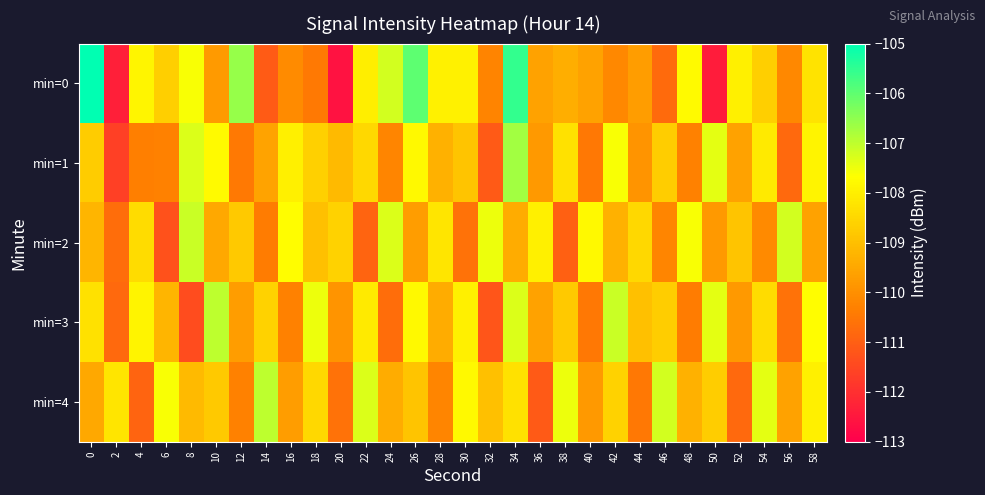

Reading left to right, list all the values displayed in this chart.

min=0: 0=-101.9	2=-112.3	4=-107.9	6=-108.7	8=-107.6	10=-109.8	12=-106.6	14=-111.1	16=-110.1	18=-110.5	20=-112.6	22=-108.0	24=-107.2	26=-106.0	28=-108.0	30=-108.0	32=-110.2	34=-105.6	36=-109.6	38=-109.4	40=-109.6	42=-110.1	44=-109.7	46=-110.8	48=-107.8	50=-112.4	52=-108.0	54=-108.7	56=-110.1	58=-108.2
min=1: 0=-108.7	2=-111.6	4=-110.3	6=-110.3	8=-107.3	10=-107.8	12=-110.4	14=-109.6	16=-108.0	18=-108.6	20=-109.1	22=-108.5	24=-110.2	26=-107.8	28=-109.3	30=-108.9	32=-111.1	34=-106.7	36=-109.8	38=-108.3	40=-110.5	42=-107.6	44=-109.9	46=-108.7	48=-110.3	50=-107.4	52=-109.6	54=-108.1	56=-110.8	58=-107.9
min=2: 0=-109.2	2=-110.7	4=-108.4	6=-111.3	8=-107.1	10=-109.5	12=-108.8	14=-110.4	16=-107.7	18=-109.0	20=-108.6	22=-110.9	24=-107.3	26=-109.7	28=-108.2	30=-110.6	32=-107.5	34=-109.4	36=-108.0	38=-111.0	40=-107.8	42=-109.3	44=-108.5	46=-110.2	48=-107.6	50=-109.8	52=-108.9	54=-110.1	56=-107.2	58=-109.6
min=3: 0=-108.3	2=-110.8	4=-107.9	6=-109.2	8=-111.4	10=-107.0	12=-109.7	14=-108.6	16=-110.3	18=-107.5	20=-109.9	22=-108.1	24=-110.7	26=-107.8	28=-109.4	30=-108.0	32=-111.2	34=-107.3	36=-109.6	38=-108.8	40=-110.5	42=-107.1	44=-109.0	46=-108.7	48=-110.4	50=-107.4	52=-109.8	54=-108.4	56=-110.6	58=-107.7
min=4: 0=-109.5	2=-108.2	4=-110.9	6=-107.6	8=-109.1	10=-108.8	12=-110.3	14=-107.0	16=-109.7	18=-108.5	20=-110.6	22=-107.3	24=-109.4	26=-108.9	28=-110.2	30=-107.8	32=-109.0	34=-108.3	36=-111.1	38=-107.5	40=-109.8	42=-108.6	44=-110.5	46=-107.2	48=-109.3	50=-108.7	52=-110.8	54=-107.4	56=-109.6	58=-108.0